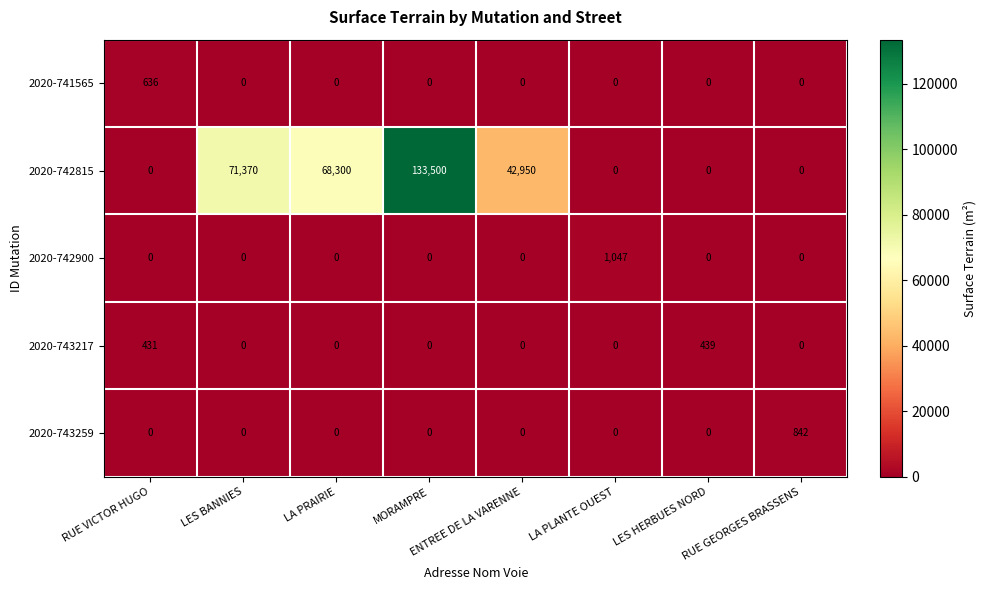

Which category has the highest value across all series?

MORAMPRE